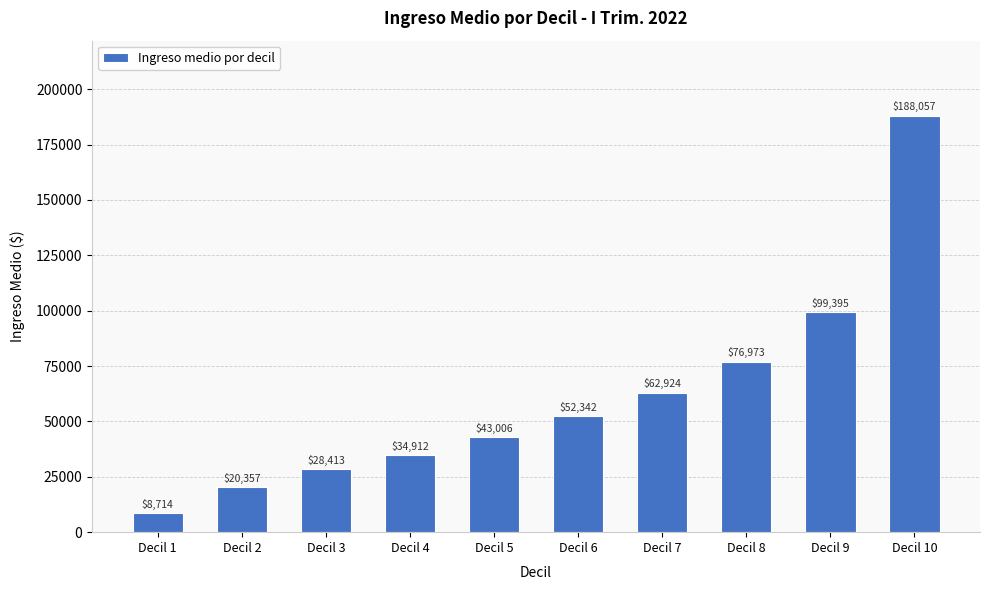

What is the value of the 6th bar from the left?

52341.8